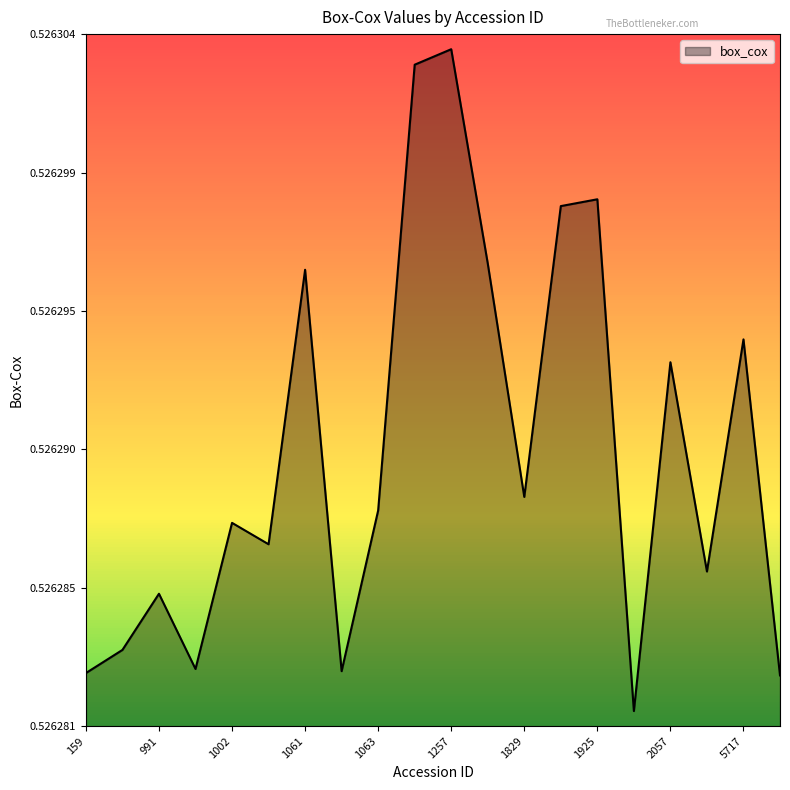

Where is the first local minimum?

992